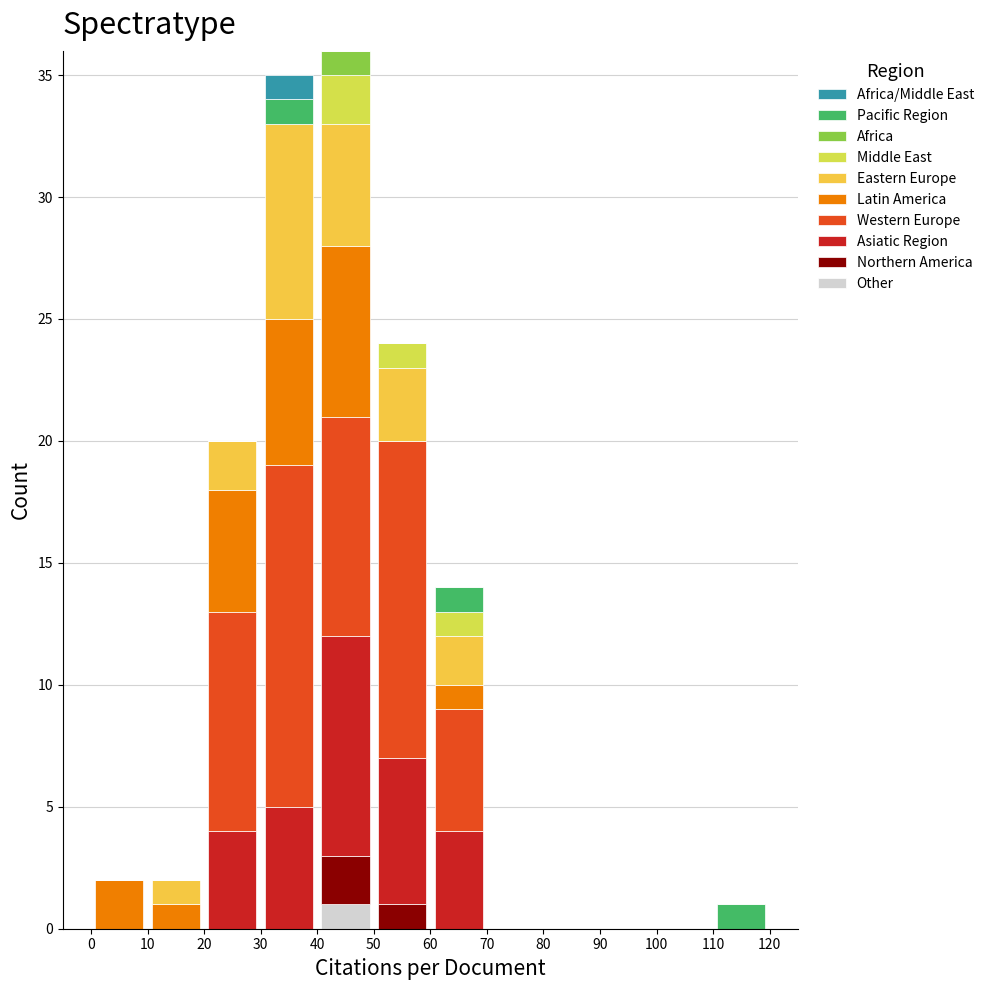

Reading left to right, transcribe this chart: for each stacked bar, give the range it covers on the x-axis and its total height. The values are not printed on the chart, so give them approximately, as read against the axis.

0 to 10: 2
10 to 20: 2
20 to 30: 20
30 to 40: 35
40 to 50: 36
50 to 60: 24
60 to 70: 14
70 to 80: 0
80 to 90: 0
90 to 100: 0
100 to 110: 0
110 to 120: 1